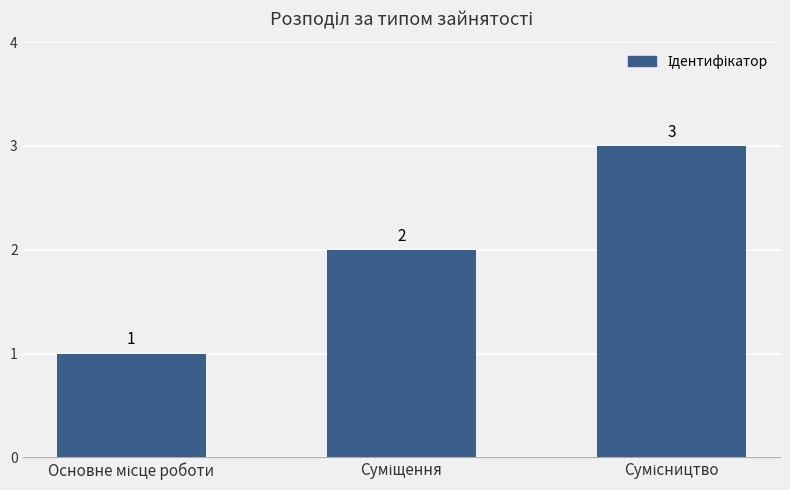

How many values are between 1 and 3?

3